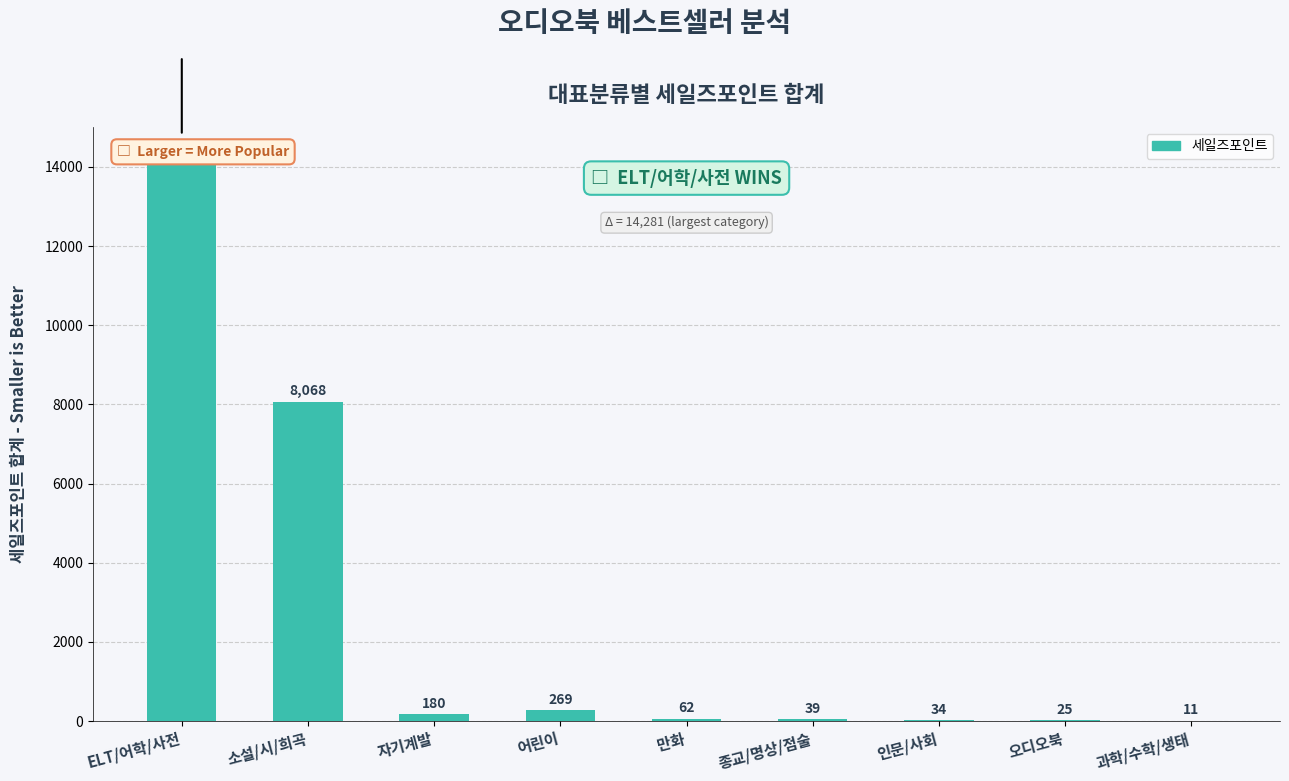

What position from the right is 어린이?

6